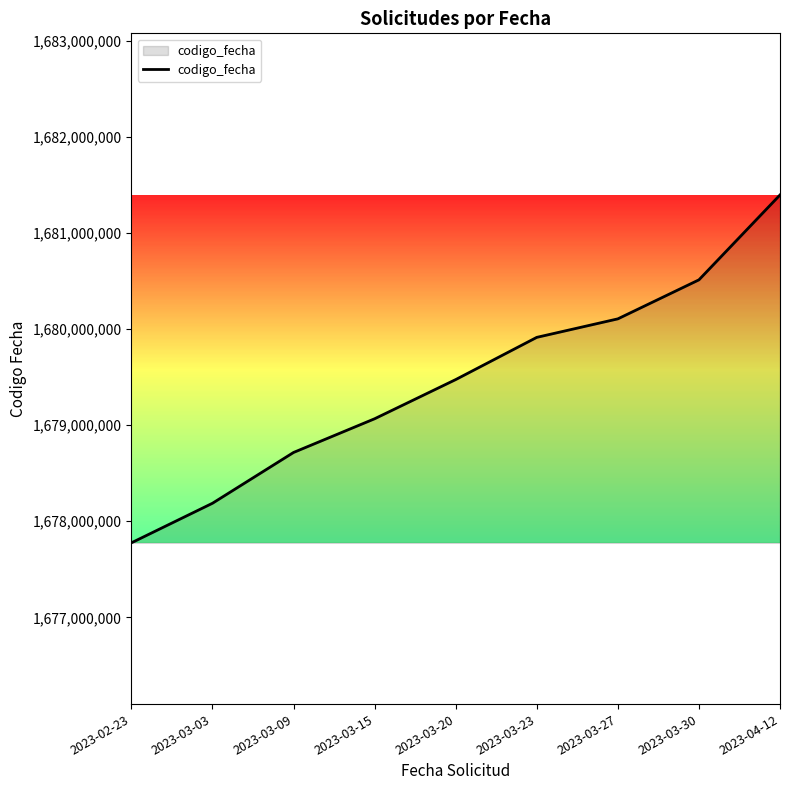

What is the greatest value displayed?

1681394162